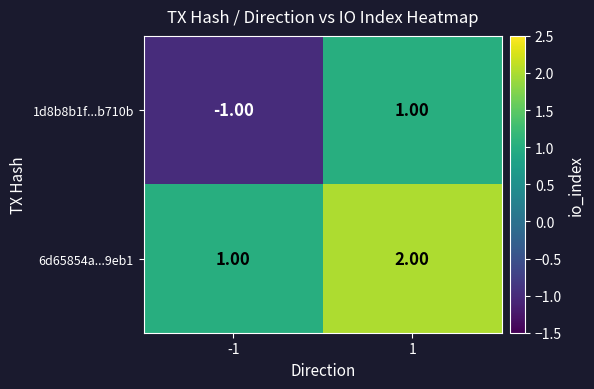

At -1, list the series in order from smallest to largest.

1d8b8b1f...b710b, 6d65854a...9eb1